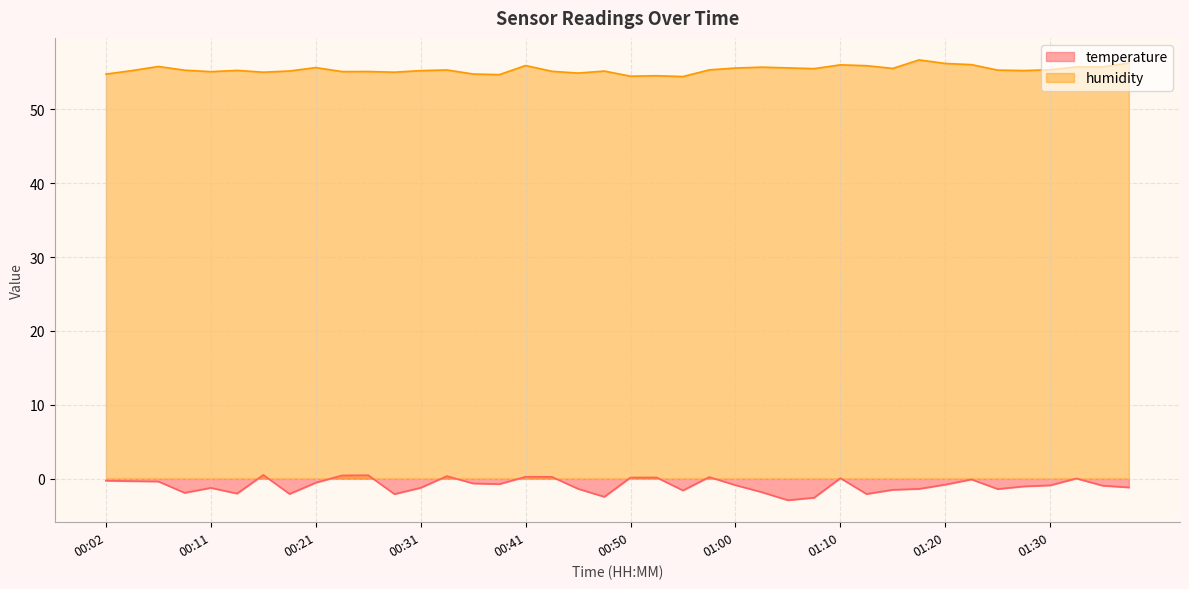

How many data points does each series have?

40